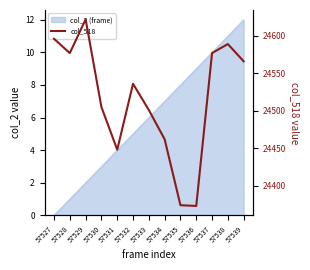

What is the difference between the second highest and second lowest values?

222